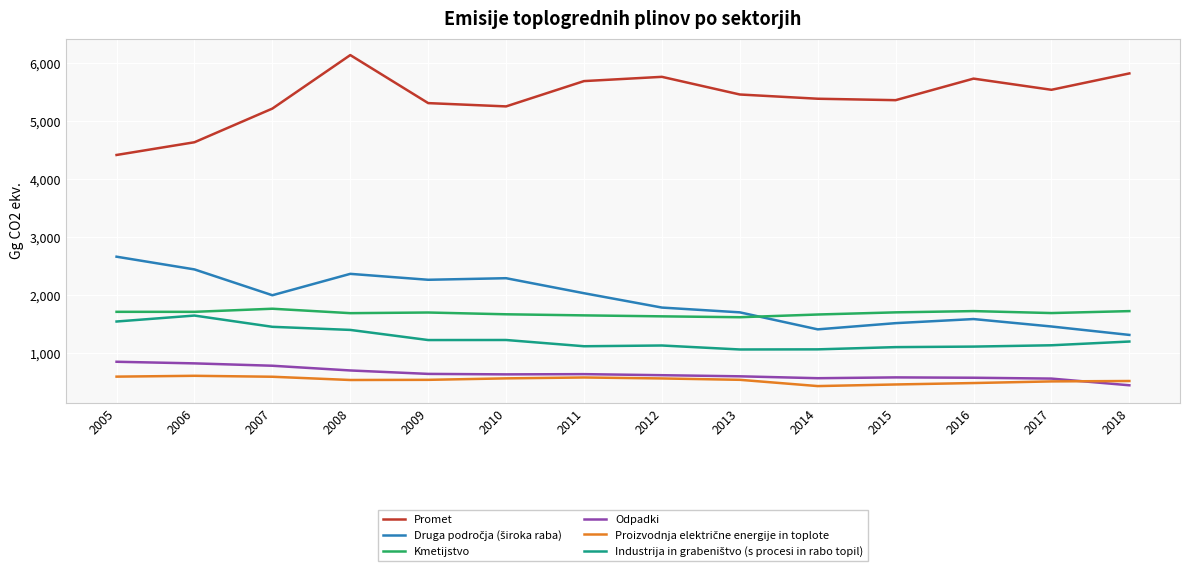

At which category is the sum across all series the highest?

2008